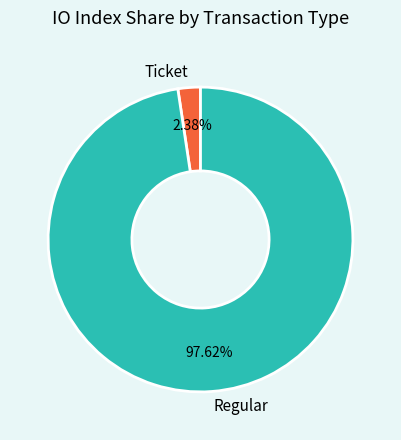

Which slice represents more than half of the pie?

Regular